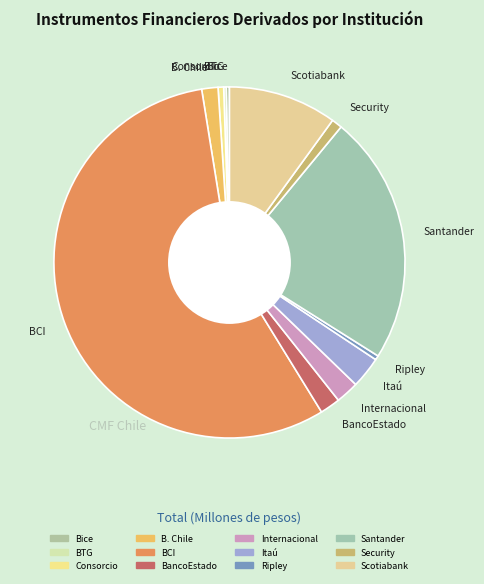

Between Bice and Internacional, which is larger?

Internacional